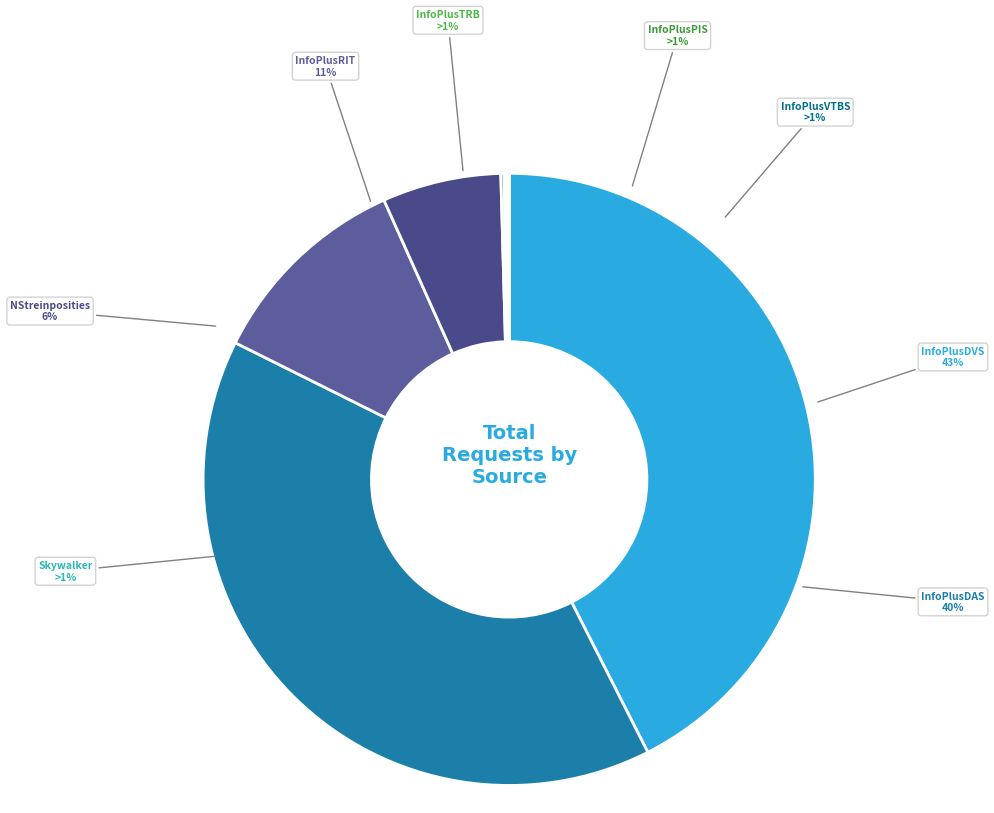

What percentage is the InfoPlusRIT slice, to the nearest percent?

11%